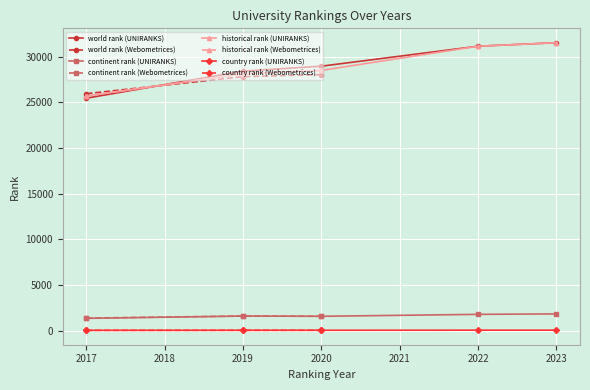

What is the average value of the historical rank series?

28396.8